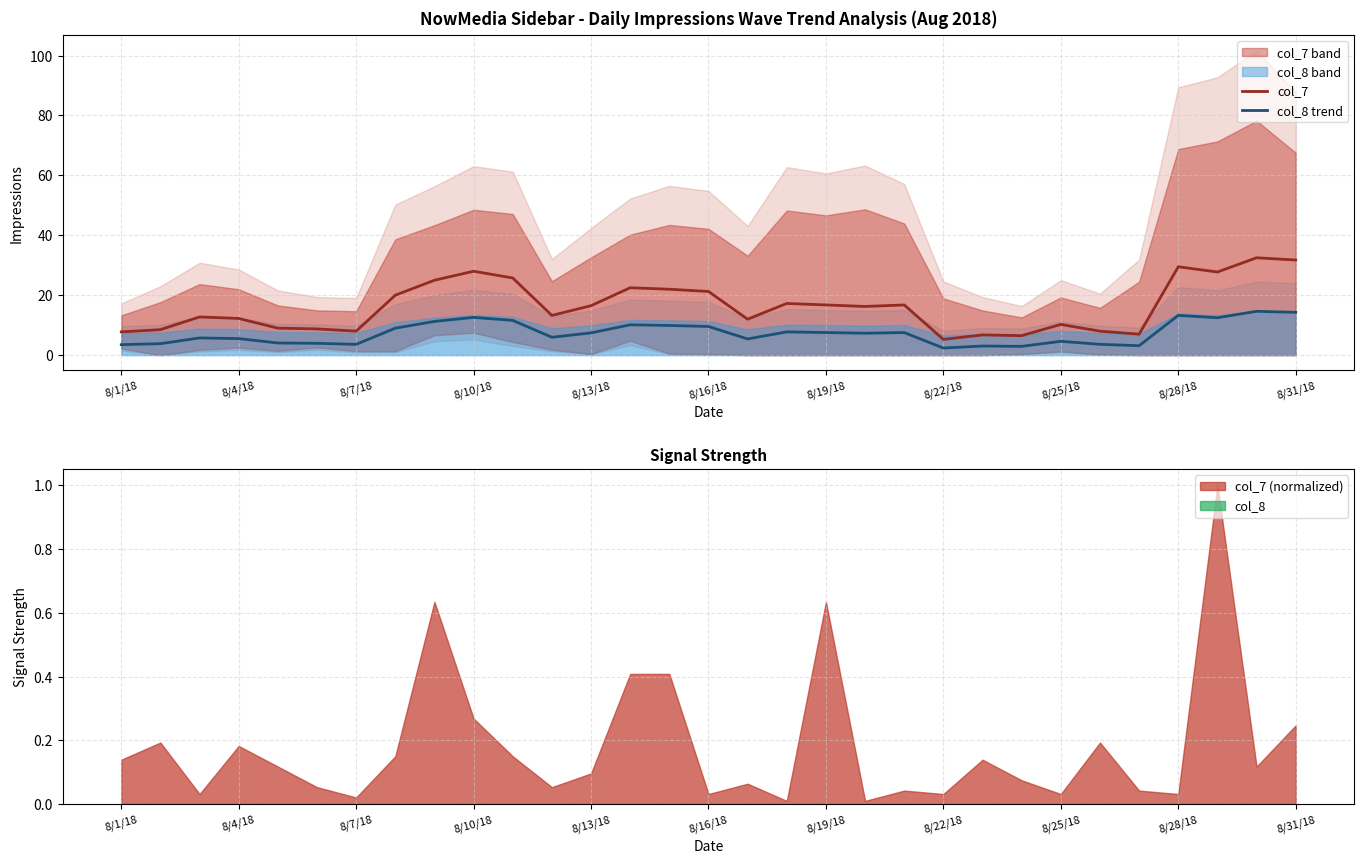

What is the highest value of the col_7 series?

32.5